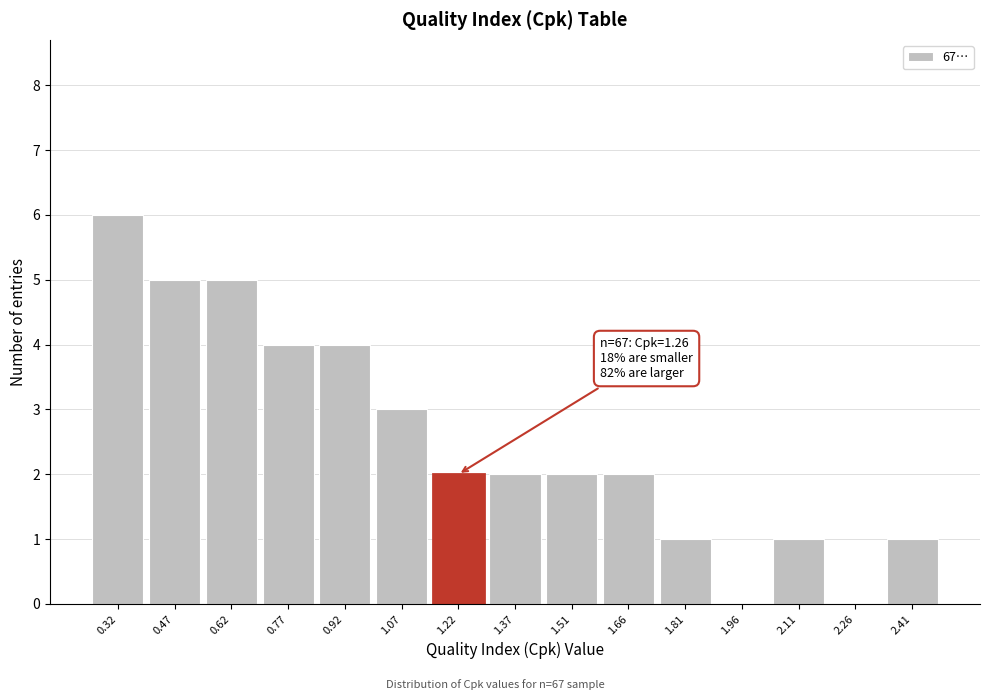

Reading left to right, what are all the values shown in this chart?

0.32=6	0.47=5	0.62=5	0.77=4	0.92=4	1.07=3	1.22=2	1.37=2	1.51=2	1.66=2	1.81=1	1.96=0	2.11=1	2.26=0	2.41=1